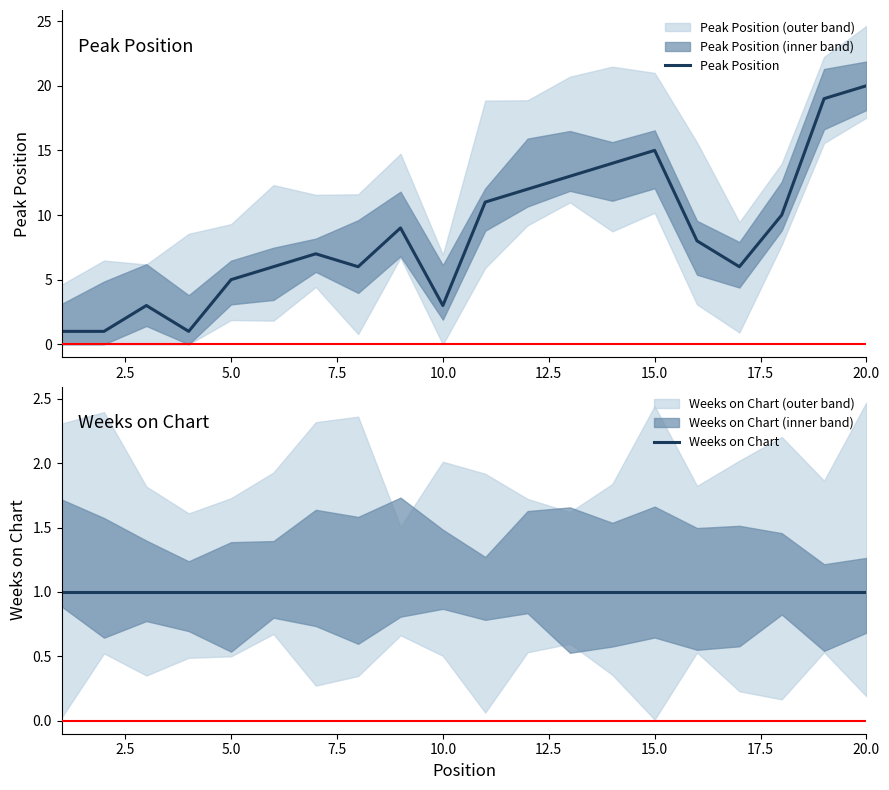

What is the difference between the maximum and minimum values in the Peak Position series?

19